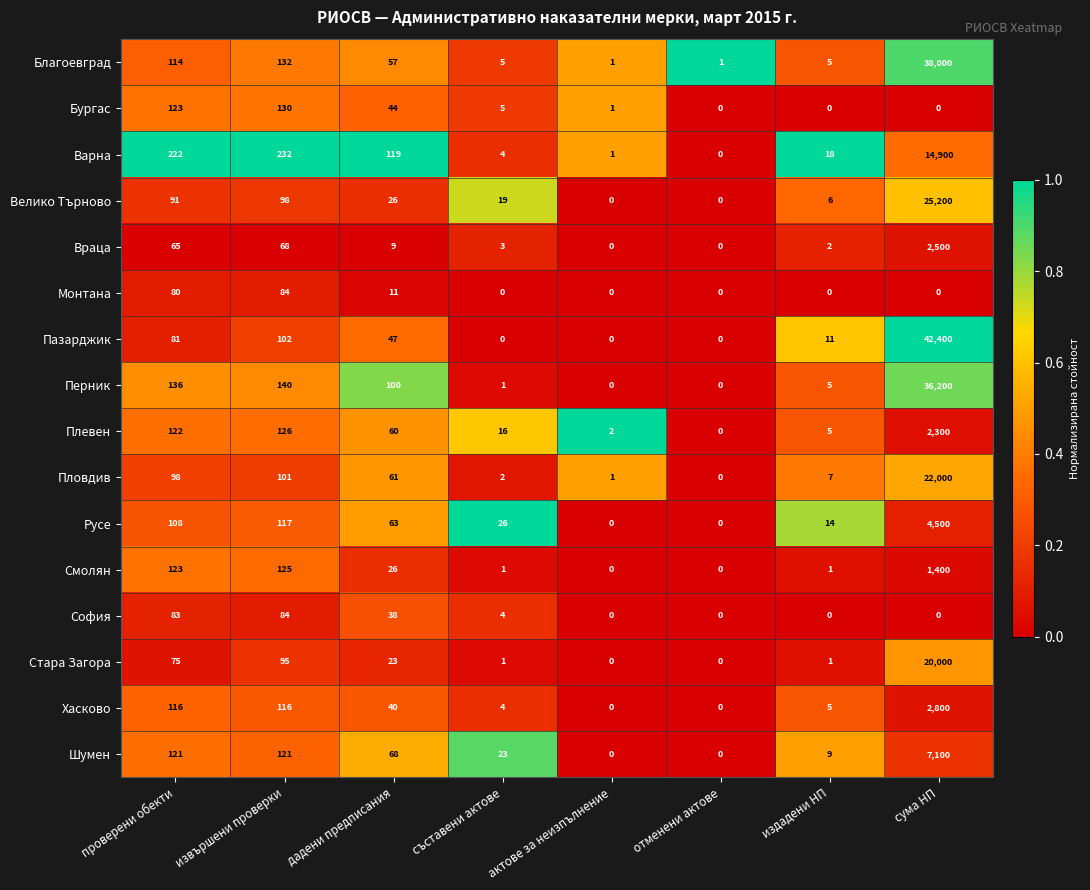

Where is Пазарджик nearest to the value 21200?

извършени проверки